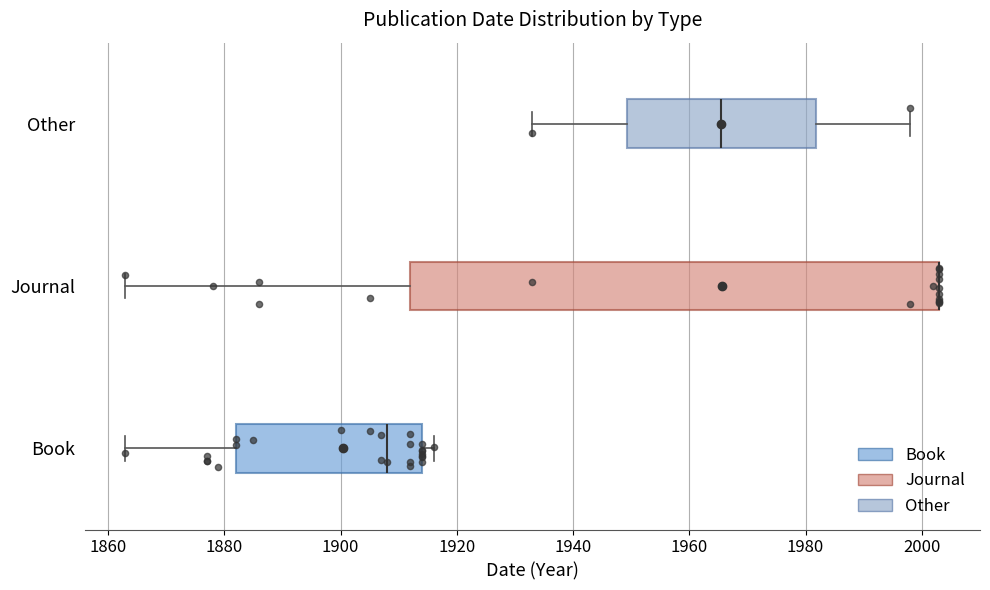

Which box is the widest, from its left edge to its right edge?

Journal